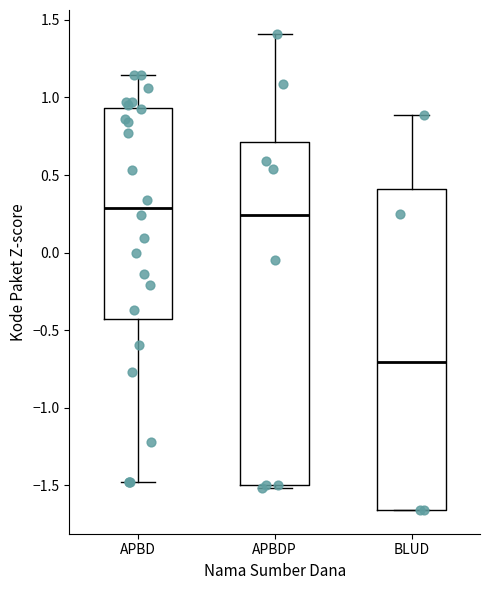

Reading left to right, read every box against the y-axis: the position of its median line, the range the box covers, and the ends of its whiskers. The values are not printed on the chart, so give them approximately, as read against the axis.

APBD: median 0.30, box -0.45 to 0.95, whiskers -1.50 to 1.15
APBDP: median 0.25, box -1.50 to 0.70, whiskers -1.50 (just below the box's lower edge) to 1.40
BLUD: median -0.70, box -1.65 to 0.40, whiskers -1.65 to 0.90